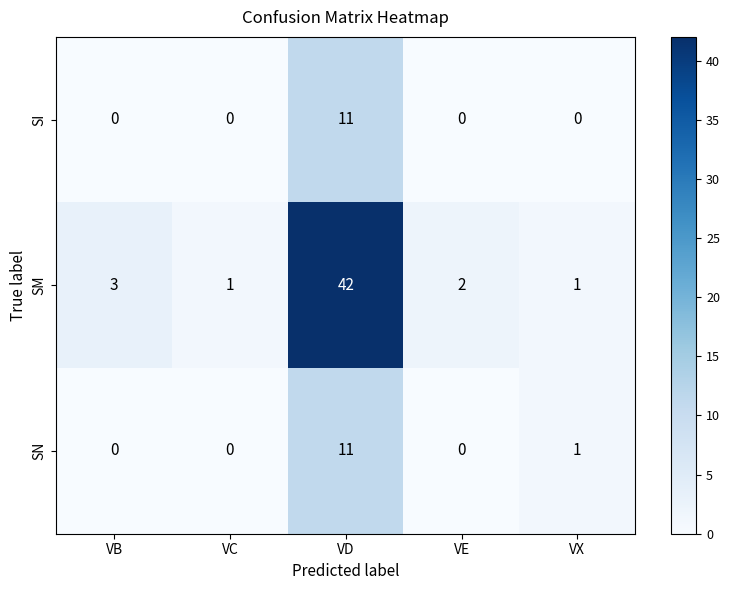

Which series has the largest total across all categories?

SM